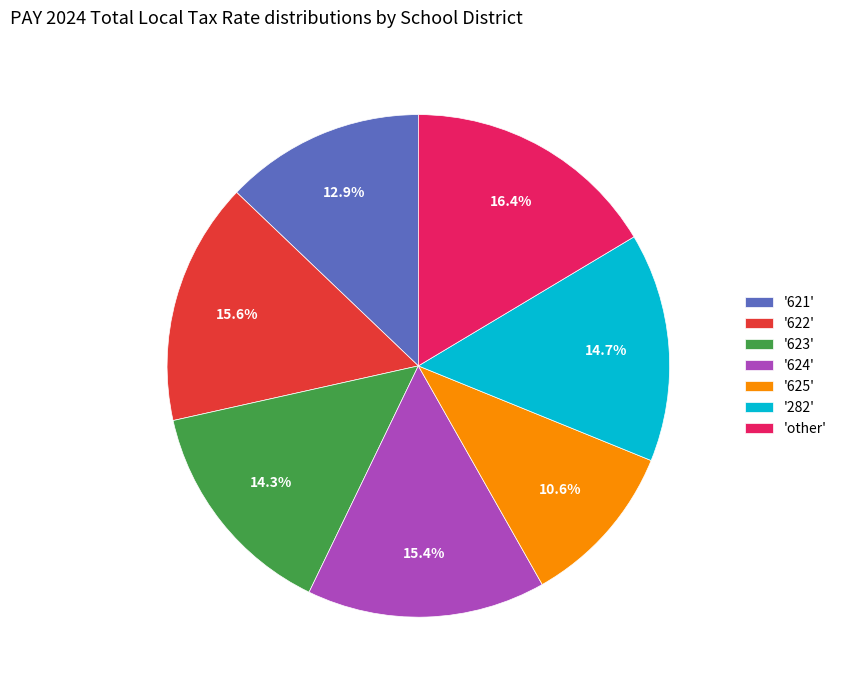

What is the smallest slice in the pie chart?

'625'